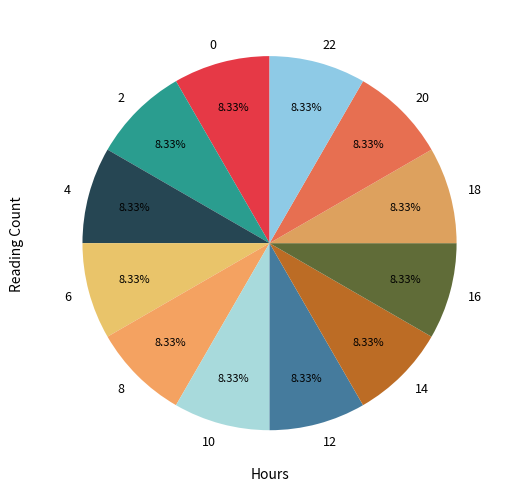

What percentage is the 12 slice, to the nearest percent?

8%